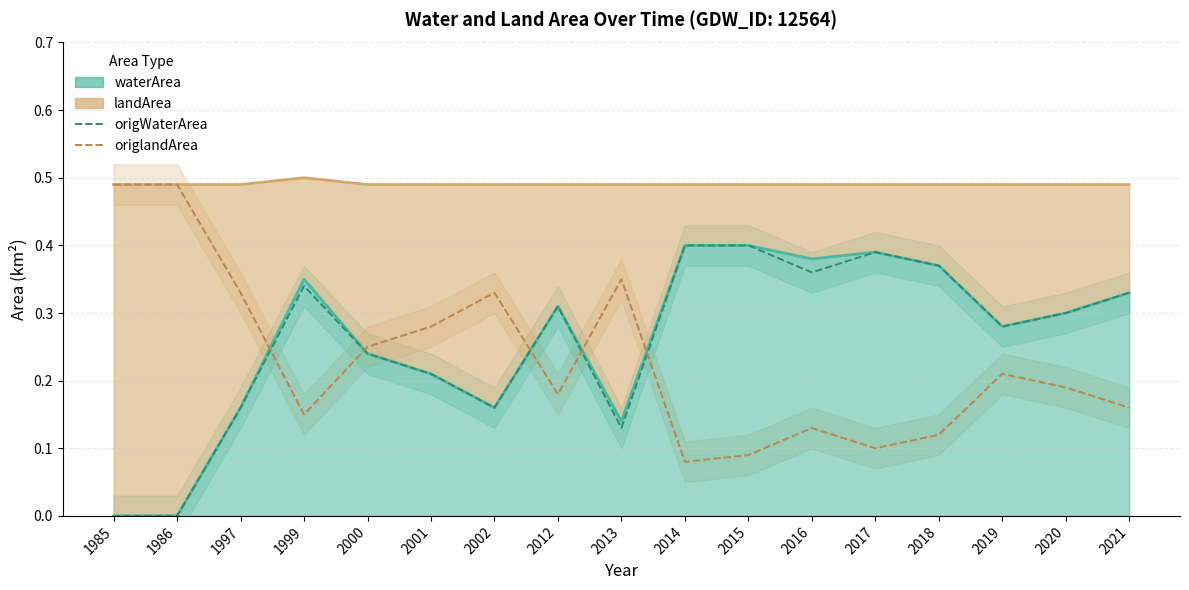

Is the value of origlandArea at 2016 greater than the value of landArea (line) at 2016?

No